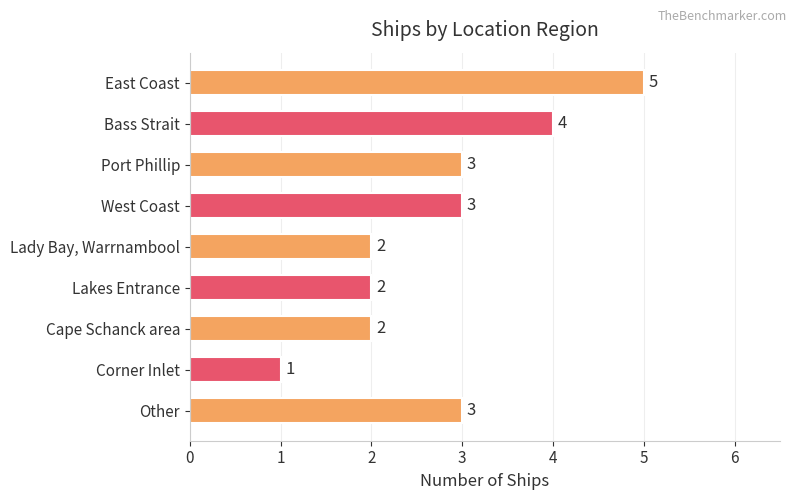

Reading top to bottom, extract all data points from this chart.

East Coast=5	Bass Strait=4	Port Phillip=3	West Coast=3	Lady Bay, Warrnambool=2	Lakes Entrance=2	Cape Schanck area=2	Corner Inlet=1	Other=3